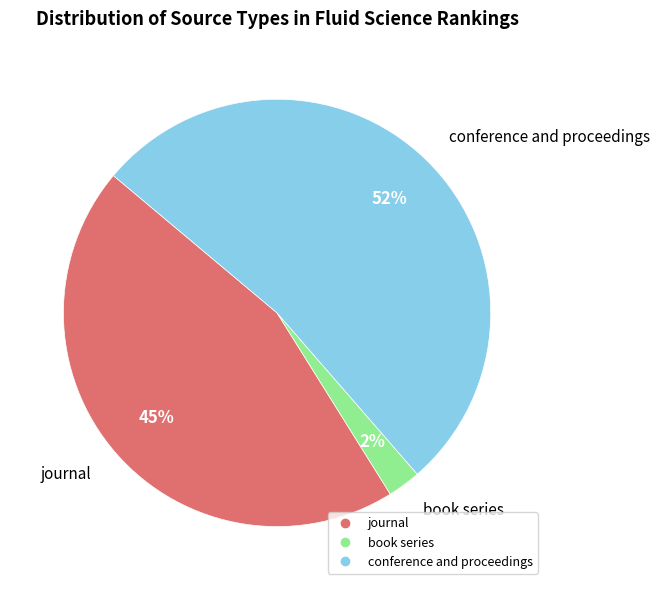

Does any single category account for the majority?

Yes